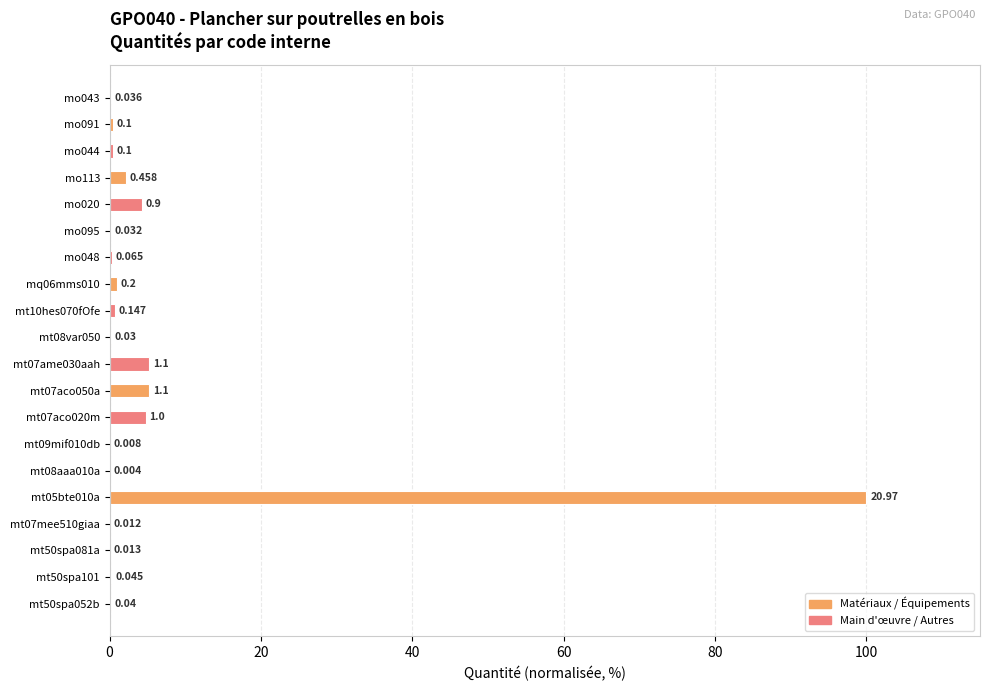

Are the bars horizontal?

Yes